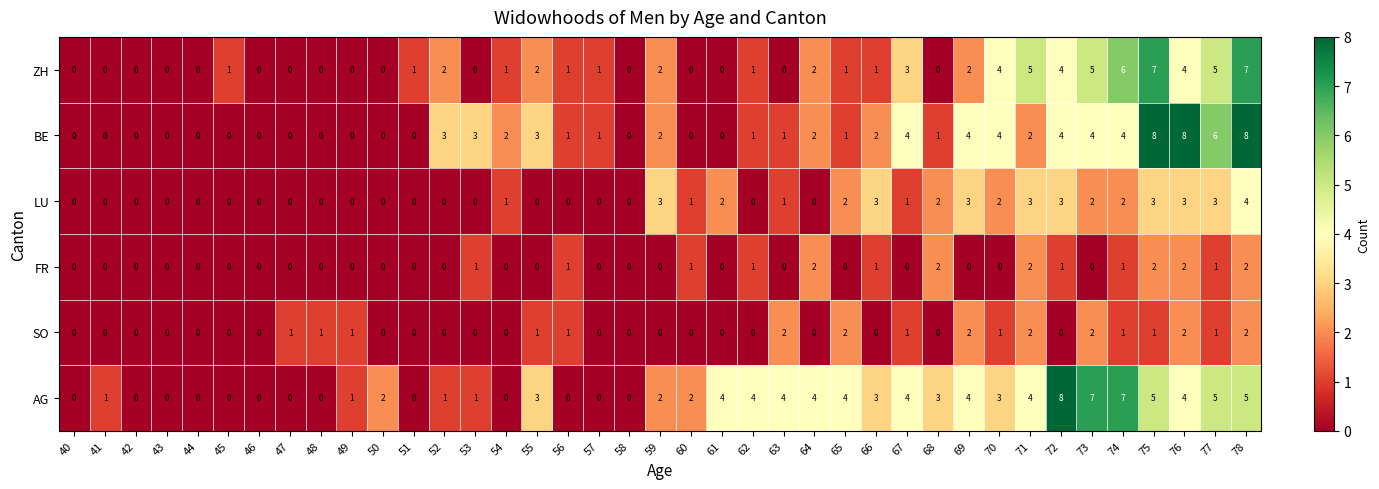

Is the value of AG at 60 greater than the value of SO at 53?

Yes